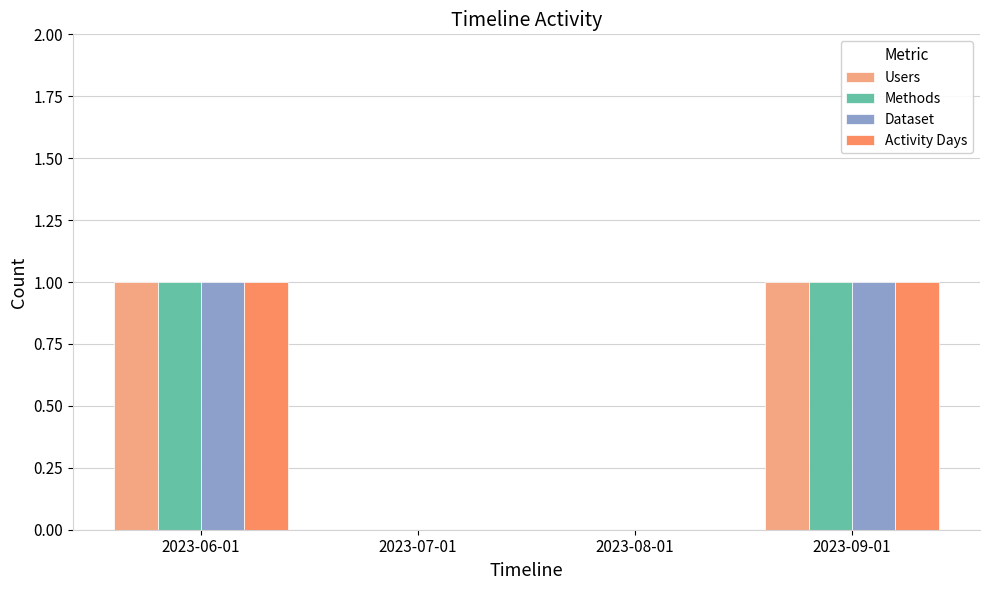

Is it true that Users equals 1 at 2023-09-01?

True